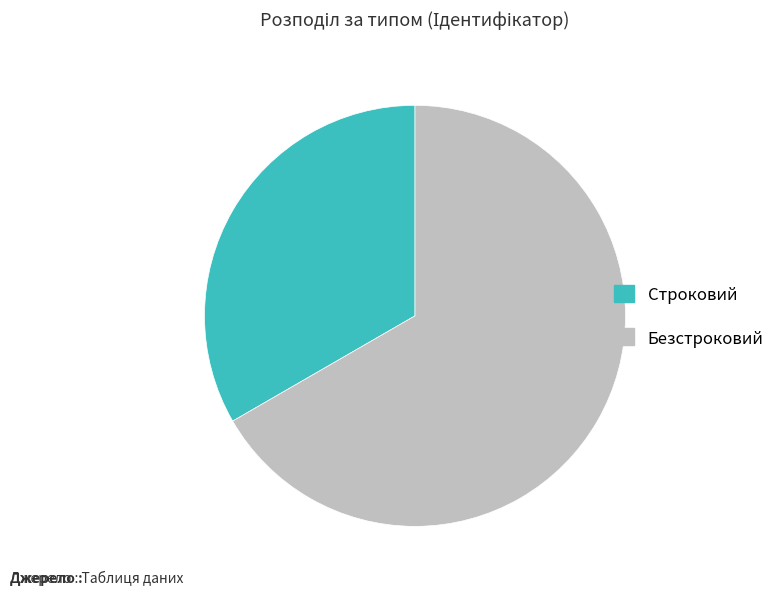

What is the smallest slice in the pie chart?

Строковий